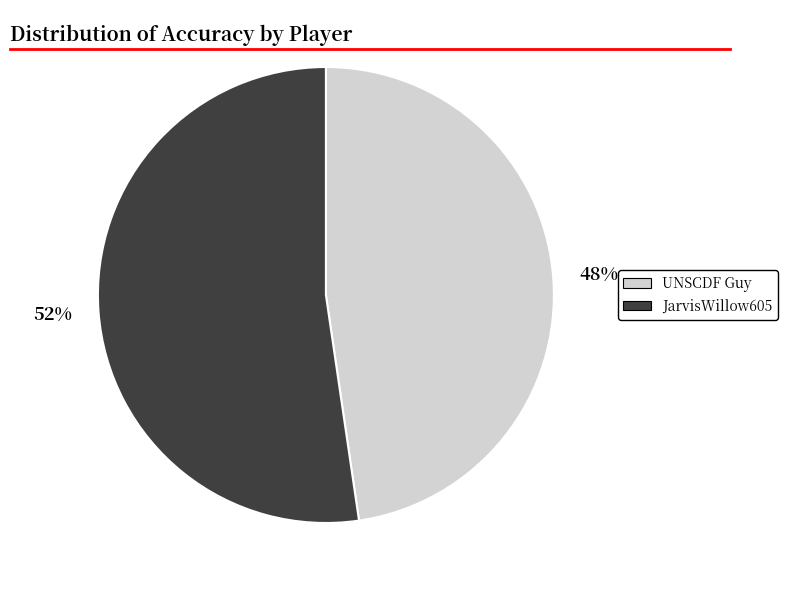

What is the ratio of the value at UNSCDF Guy to the value at JarvisWillow605?

0.9